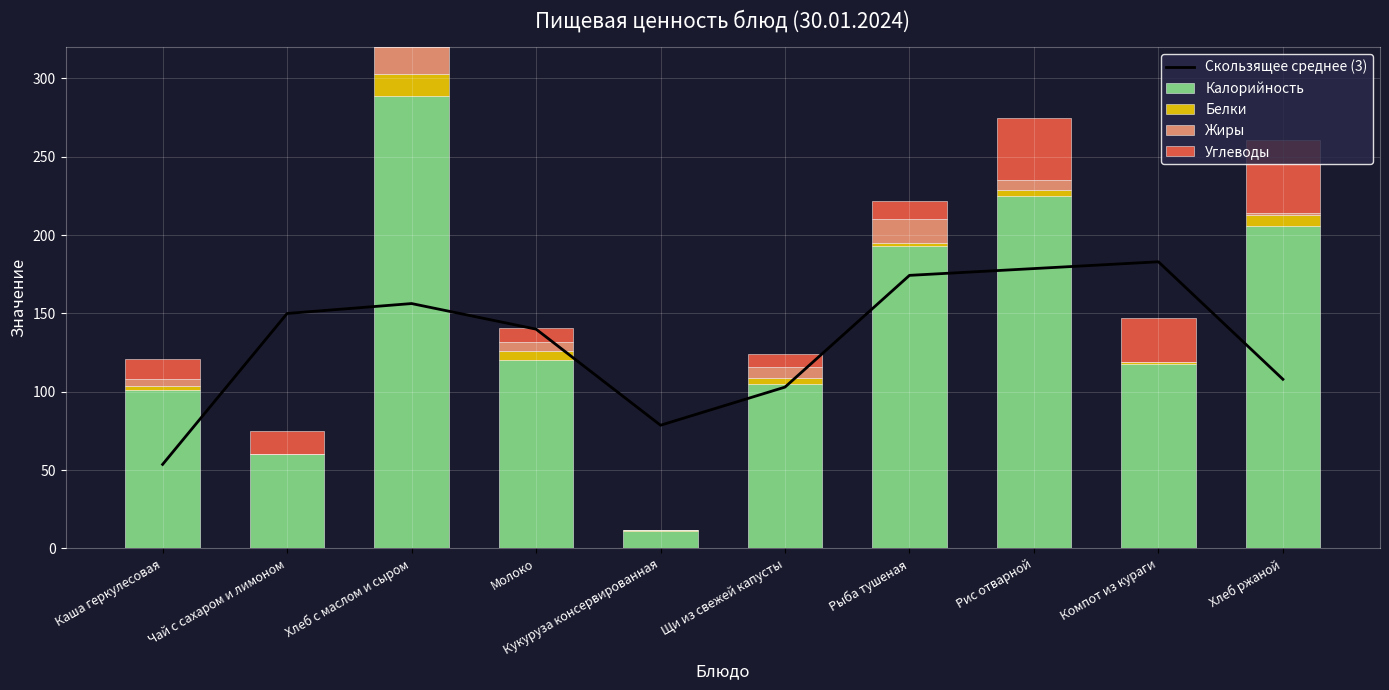

Is it true that Углеводы equals 23.2 at Хлеб ржаной?

False